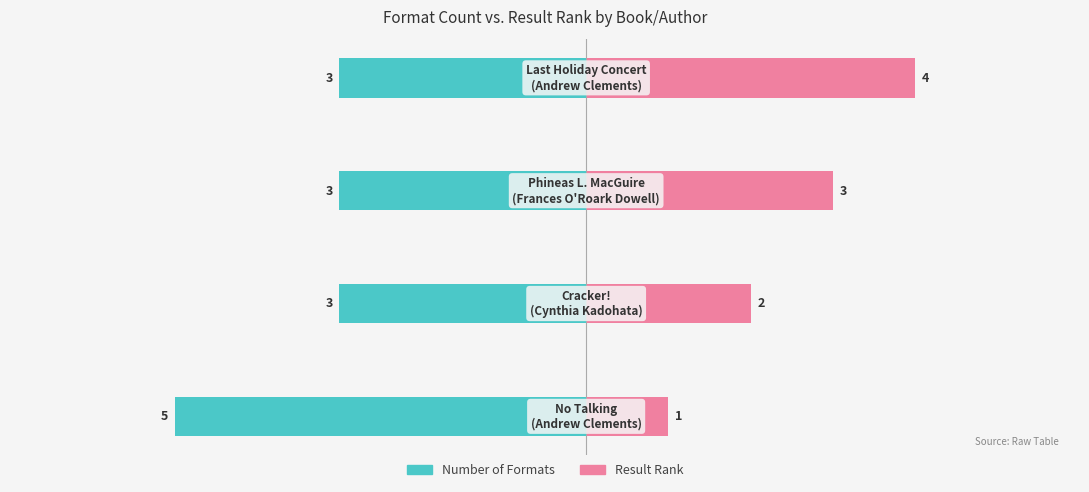

How many data points in Result Rank are less than 3?

2